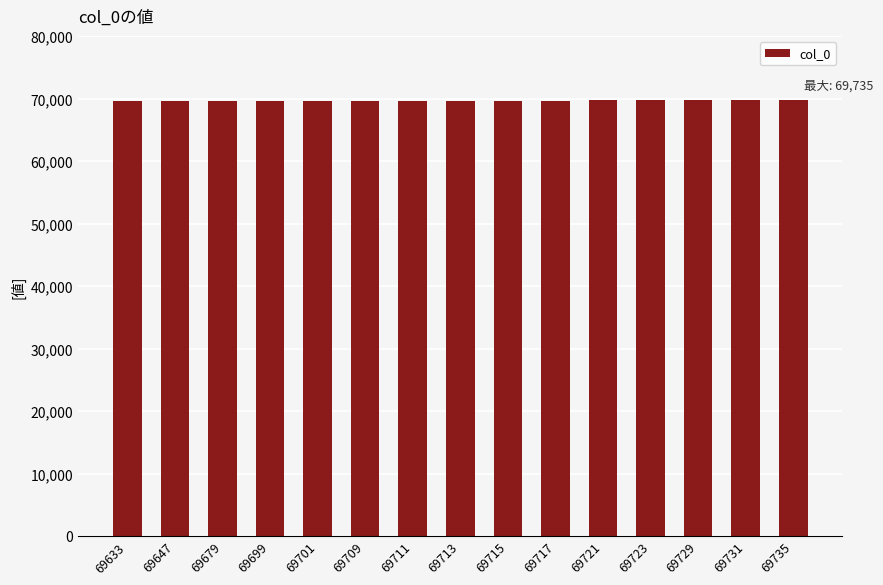

What is the sum of all values?

1045563